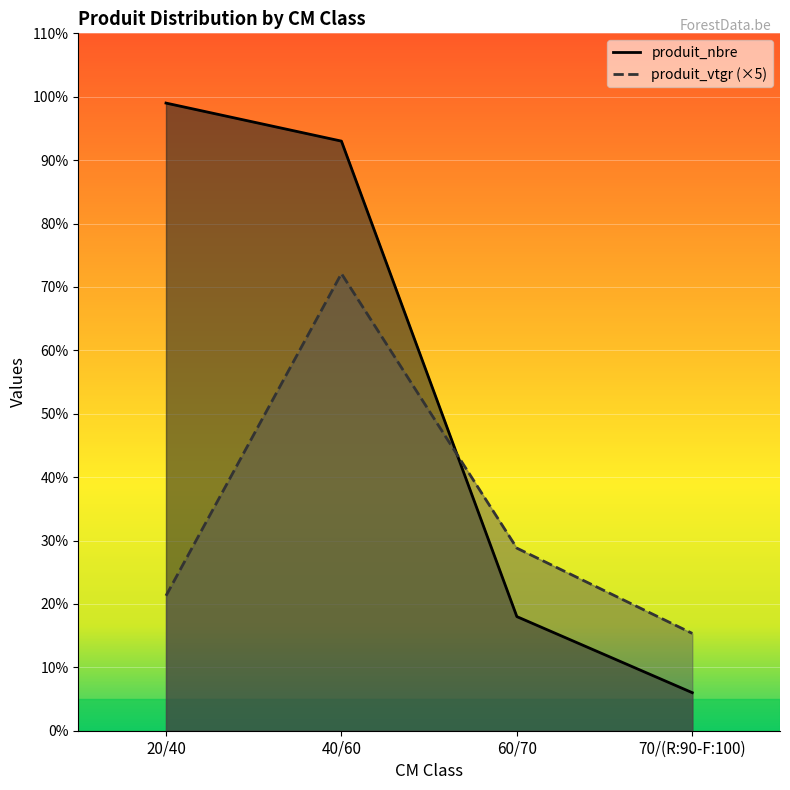

Which series has the largest total across all categories?

produit_nbre